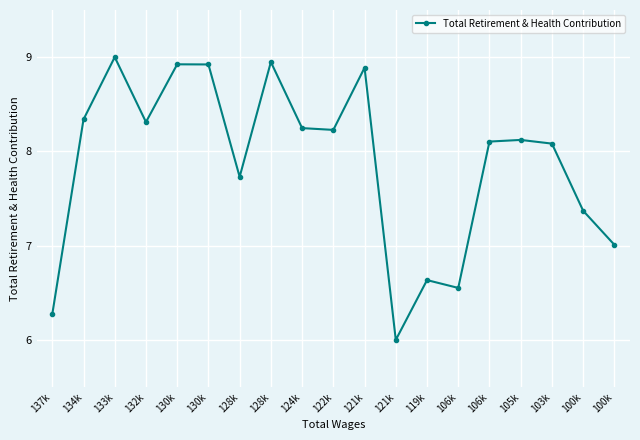

How many data points does each series have?

19